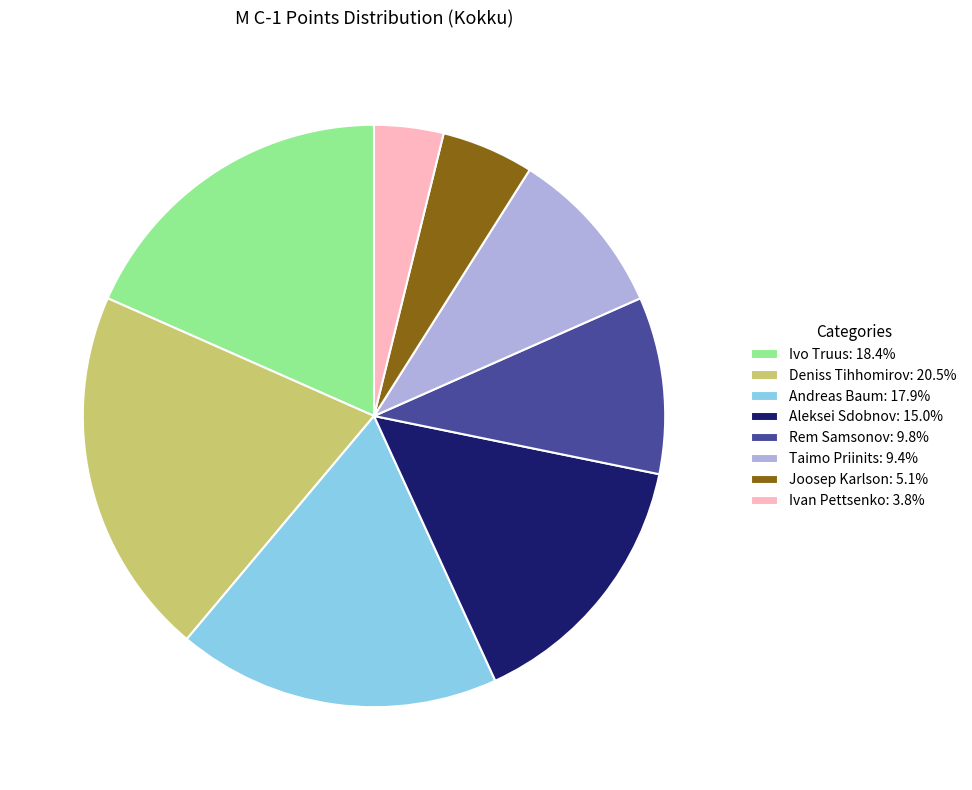

Combined, do Joosep Karlson: 5.1% and Andreas Baum: 17.9% account for over 50%?

No